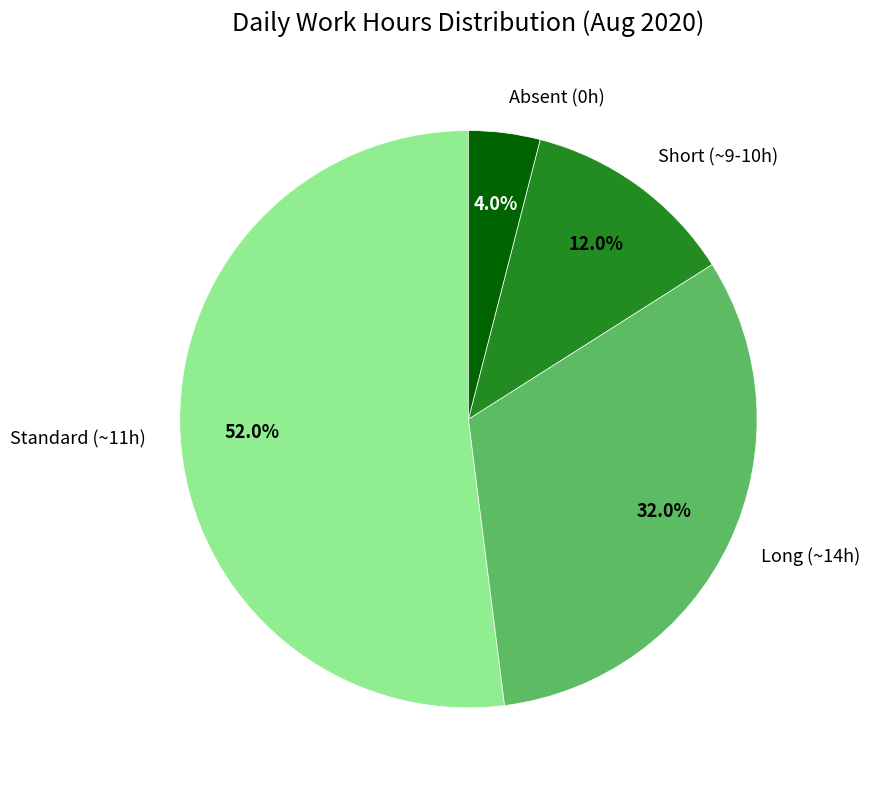

Is there any slice that represents more than half of the pie?

Yes